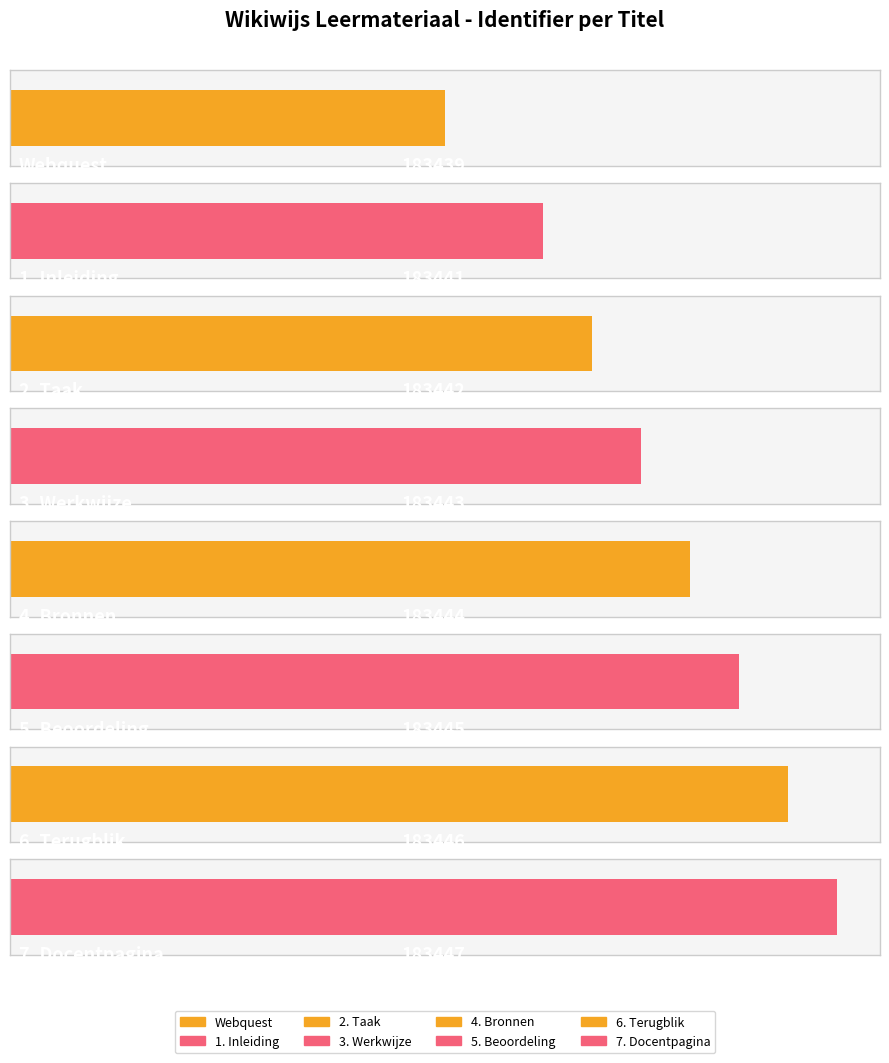

Where is the data nearest to the value 183443?

3. Werkwijze